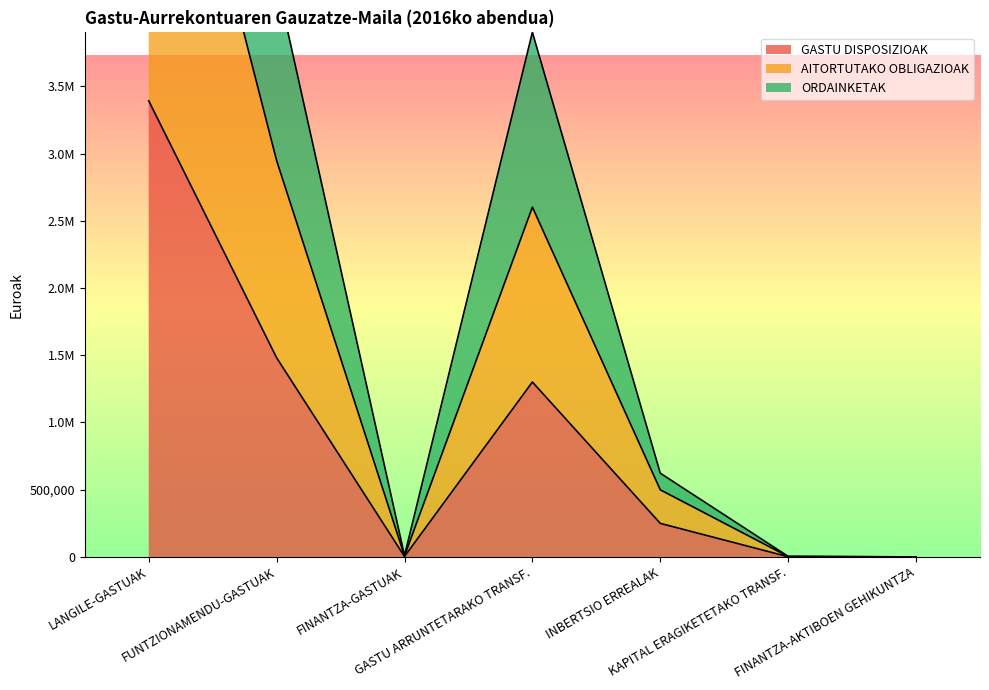

Is it true that GASTU DISPOSIZIOAK equals 732.0 at KAPITAL ERAGIKETETAKO TRANSF.?

False